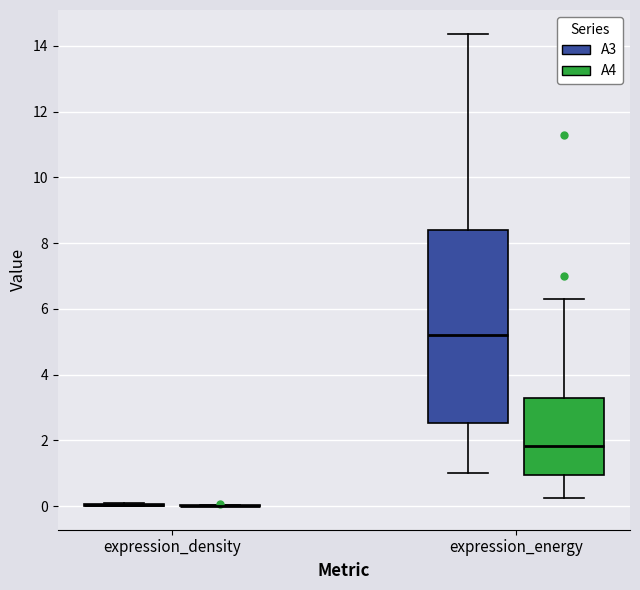

Reading left to right, transcribe this box plot: for each box, give where its median line is, the range the box spans, and where its two whiskers end, as read against the y-axis. The values are not printed on the chart, so give them approximately, as read against the axis.

expression_density (A3): box collapsed to a line at 0.0, whiskers 0.0 to 0.0
expression_density (A4): box collapsed to a line at 0.0, whiskers 0.0 to 0.0
expression_energy (A3): median 5.2, box 2.6 to 8.4, whiskers 1.0 to 14.4
expression_energy (A4): median 1.8, box 1.0 to 3.2, whiskers 0.2 to 6.2